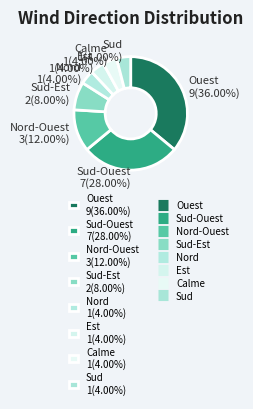

Count the number of slices in the pie.

8